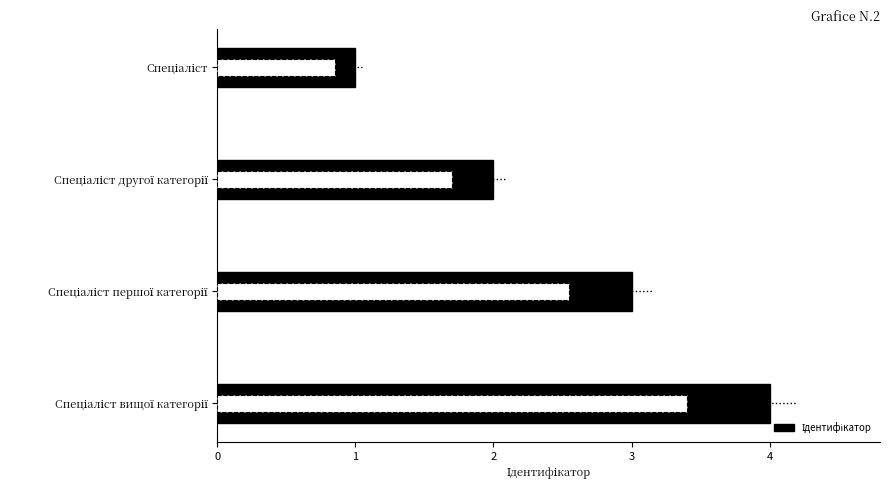

How many data points are less than 3?

2